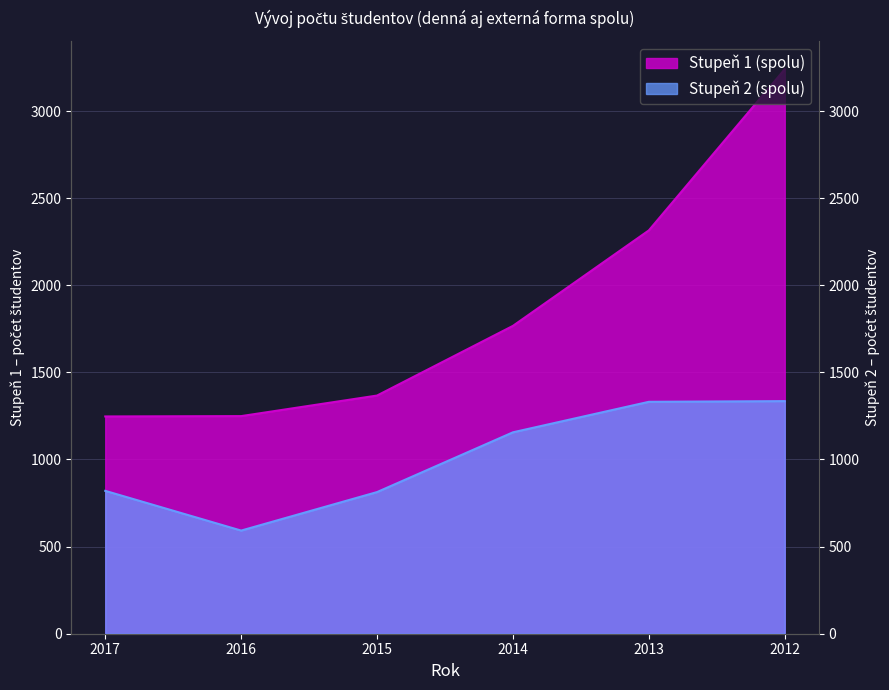

How many data points in Stupeň 1 (spolu) are above 1767?

2